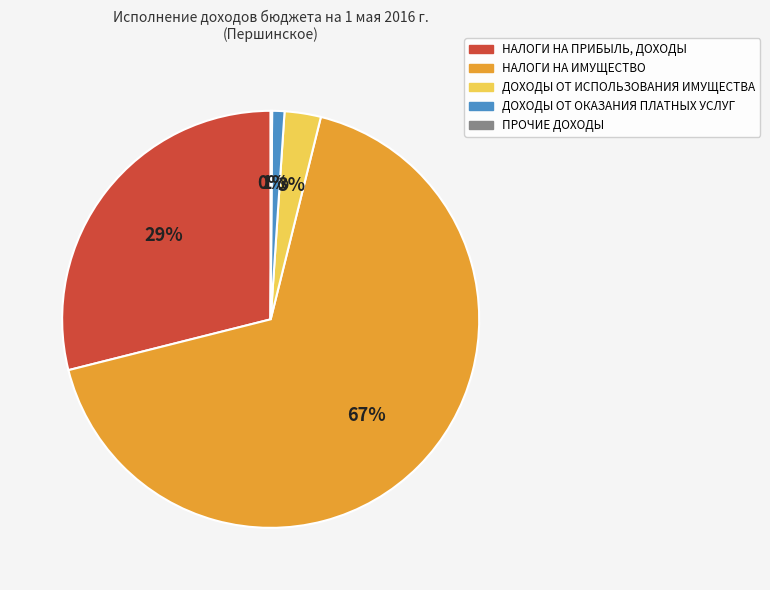

Combined, do НАЛОГИ НА ПРИБЫЛЬ, ДОХОДЫ and ДОХОДЫ ОТ ОКАЗАНИЯ ПЛАТНЫХ УСЛУГ account for over 50%?

No